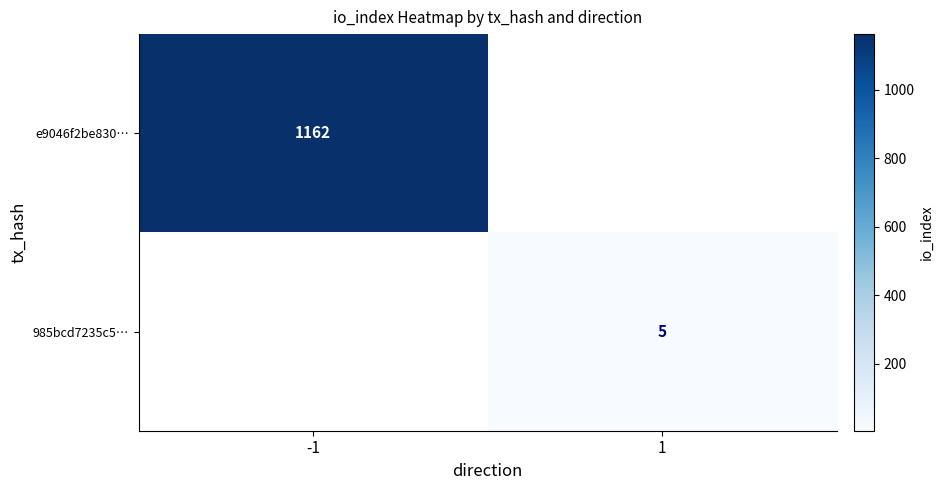

Is the value of 985bcd7235c5… at 1 greater than the value of e9046f2be830… at -1?

No